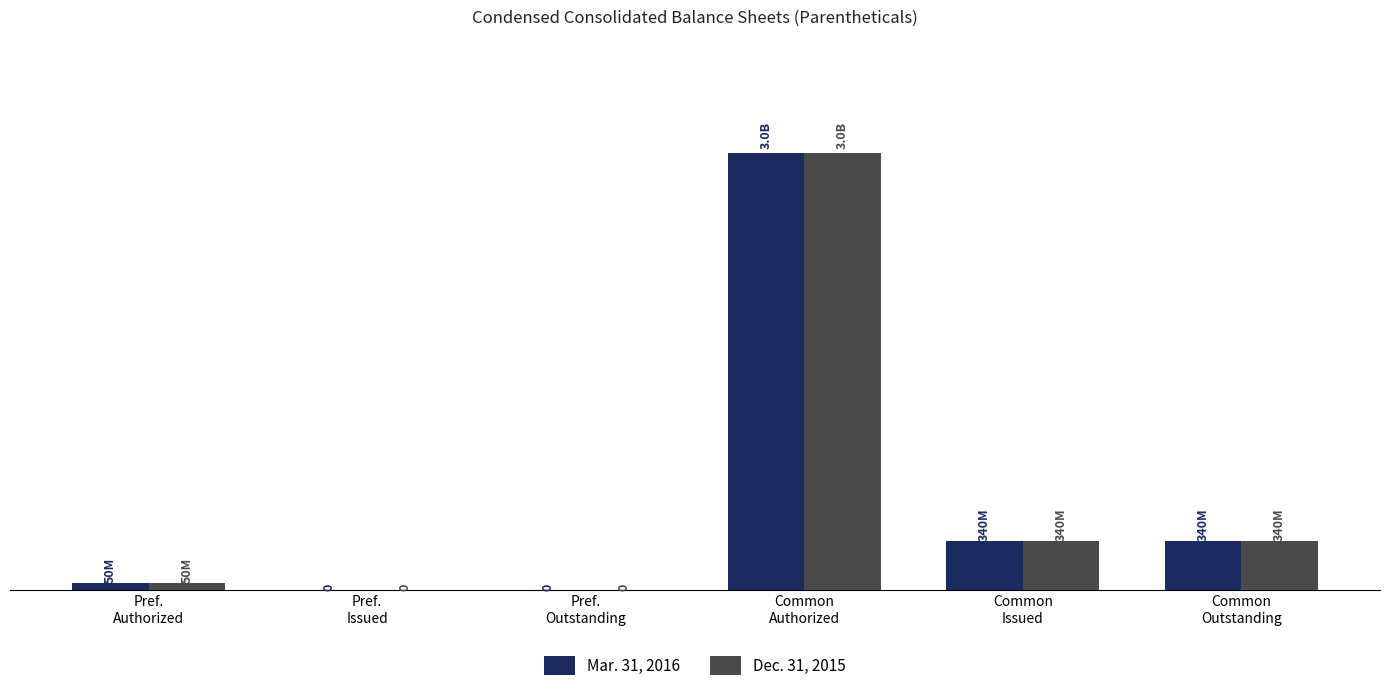

What is the highest value of the Mar. 31, 2016 series?

3000000000